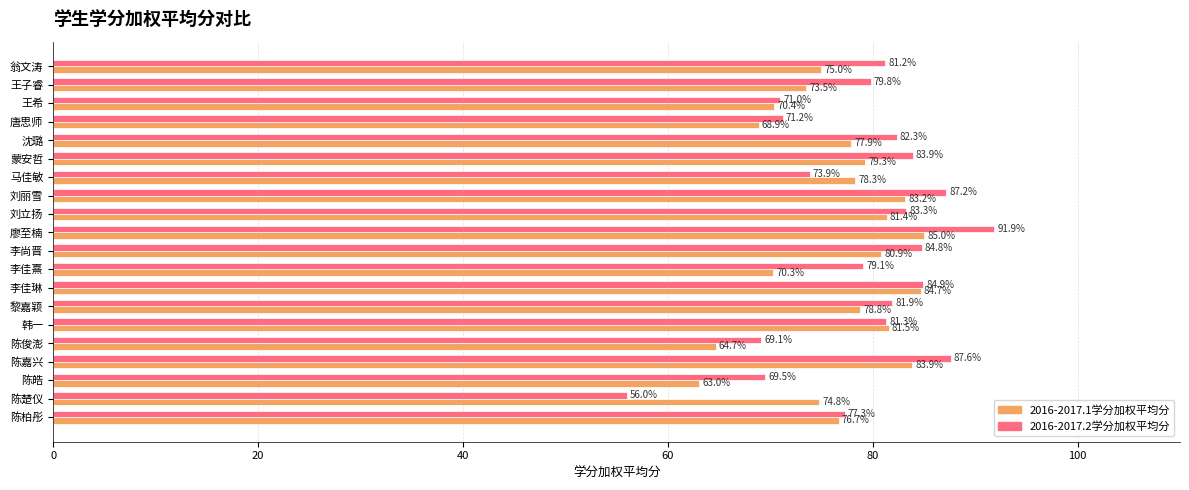

At which category is the sum across all series the highest?

廖至楠